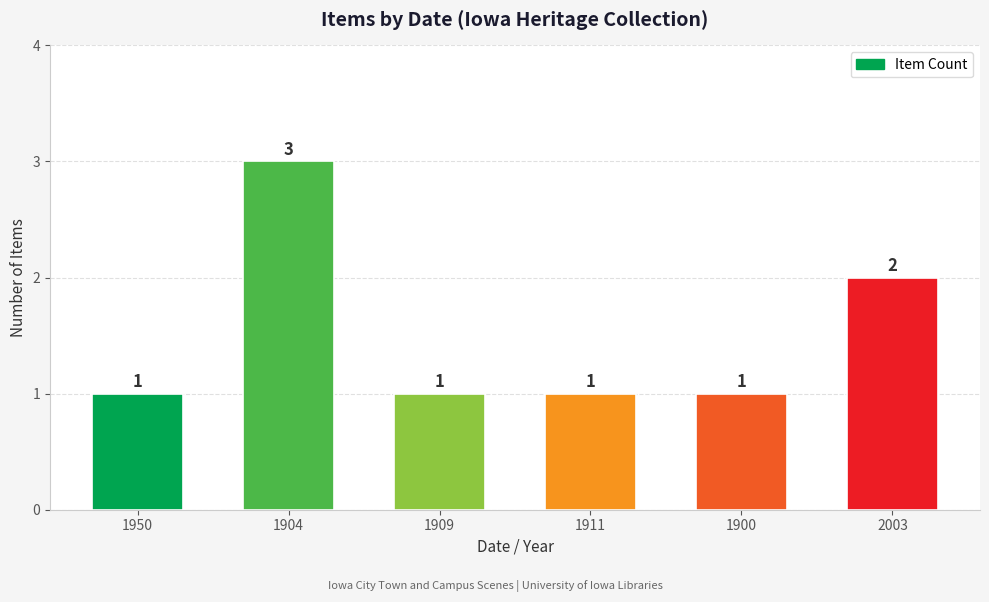

What is the ratio of the value at 2003 to the value at 1909?

2.0